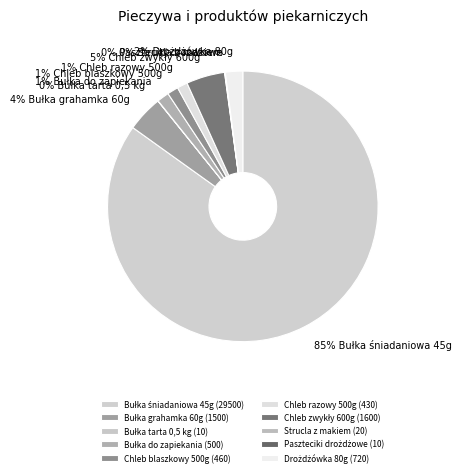

Is it true that Chleb blaszkowy 500g is 11% of the pie?

False